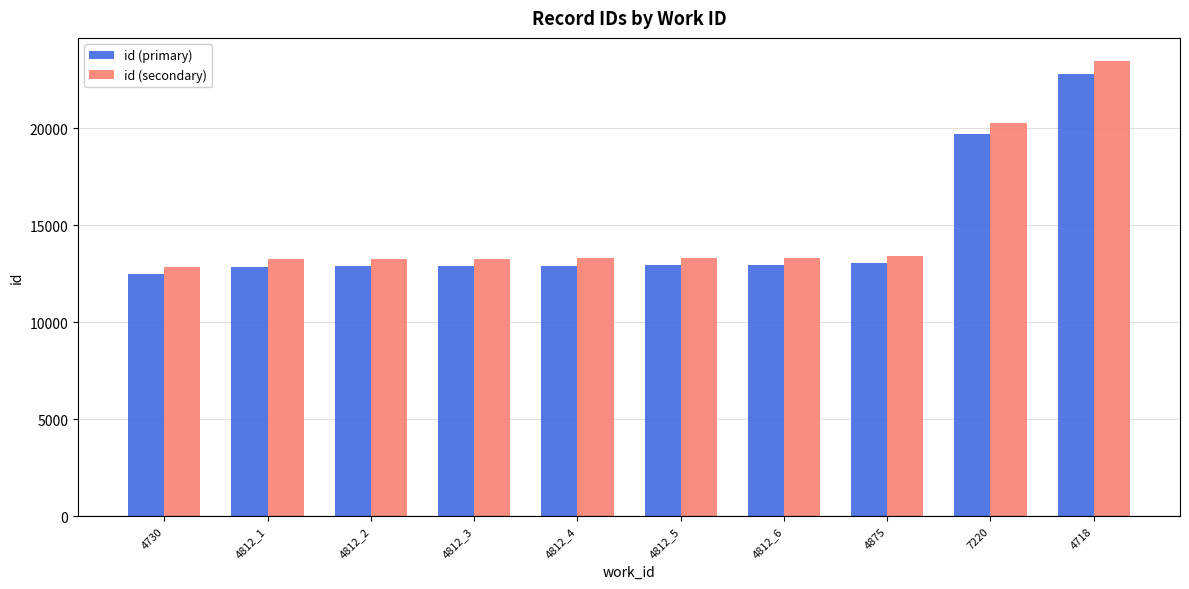

What is the average value of the id (secondary) series?

14986.1